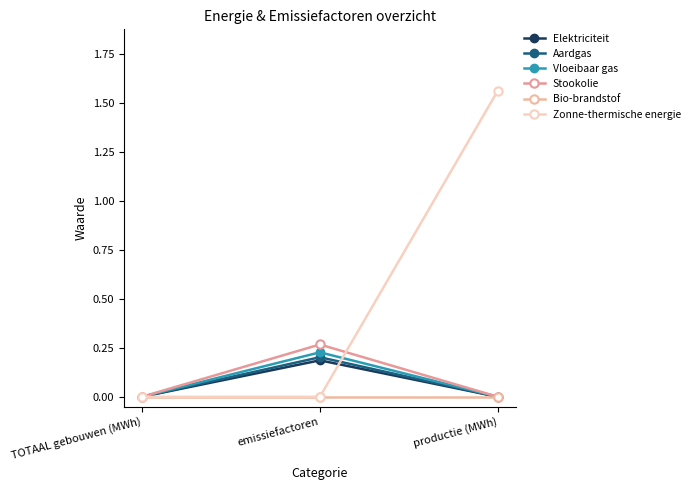

Between TOTAAL gebouwen (MWh) and productie (MWh), which series saw the biggest shift?

Zonne-thermische energie